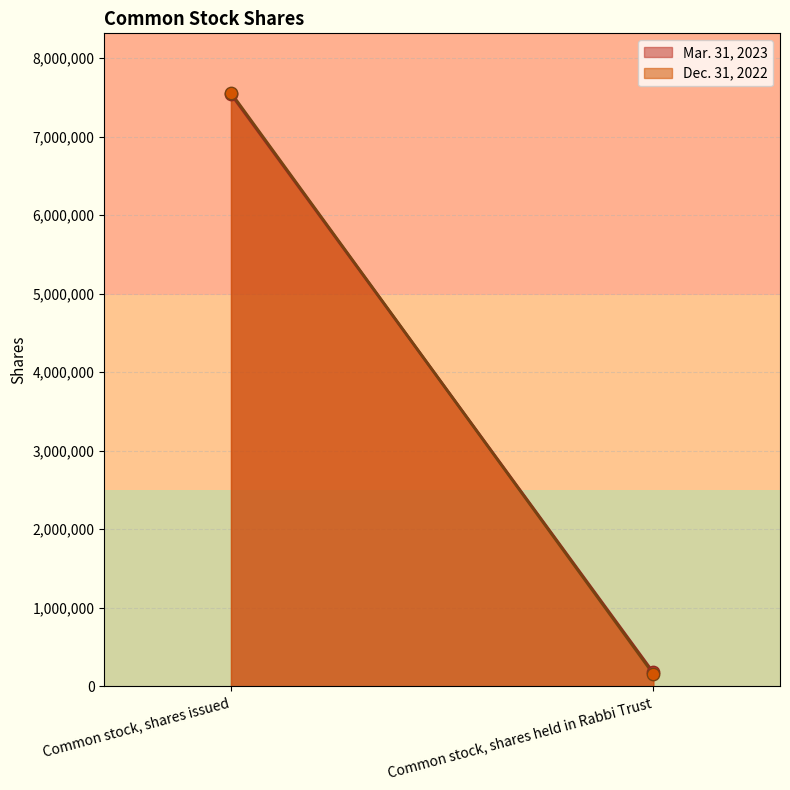

Which series has the largest total across all categories?

Mar. 31, 2023